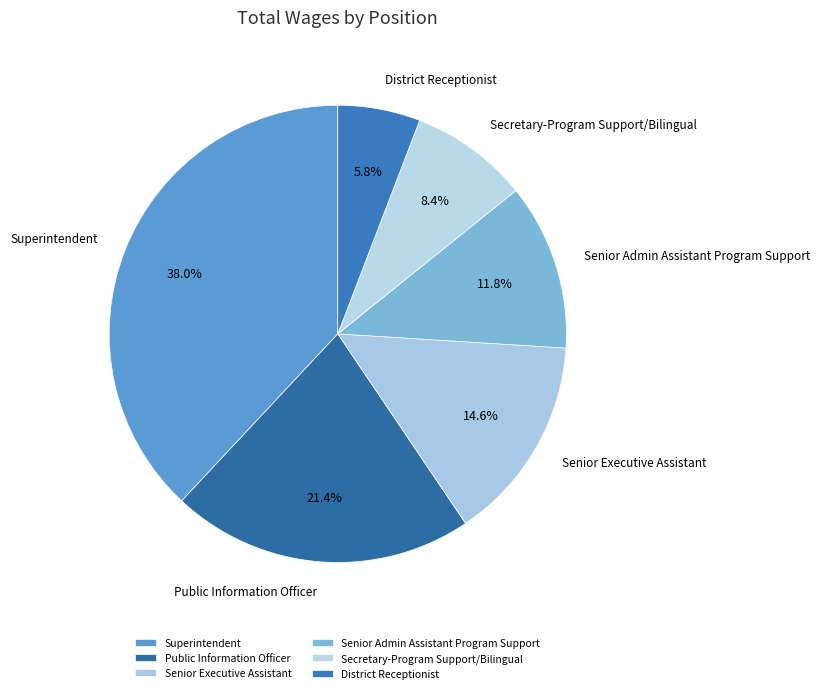

Is there any slice that represents more than half of the pie?

No